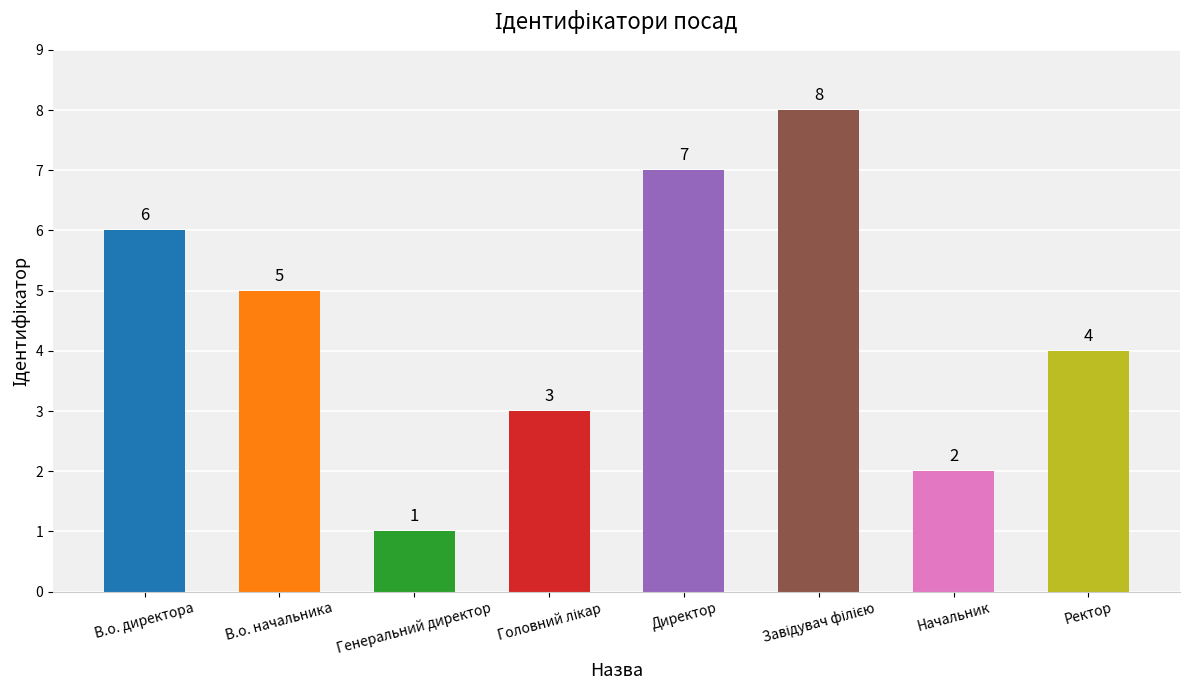

What is the maximum value shown in the chart?

8